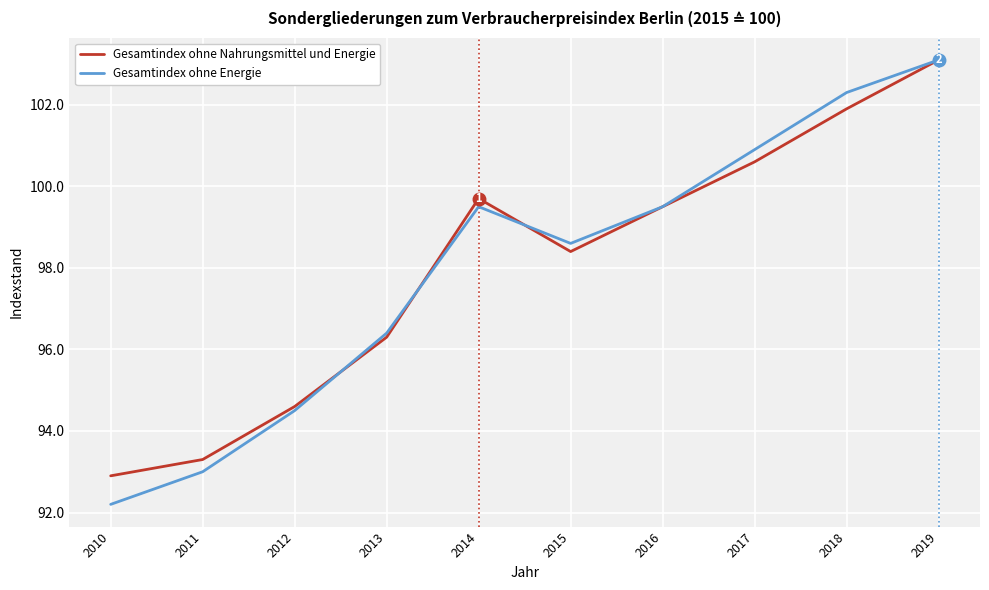

At how many categories does at least one series exceed 94?

8